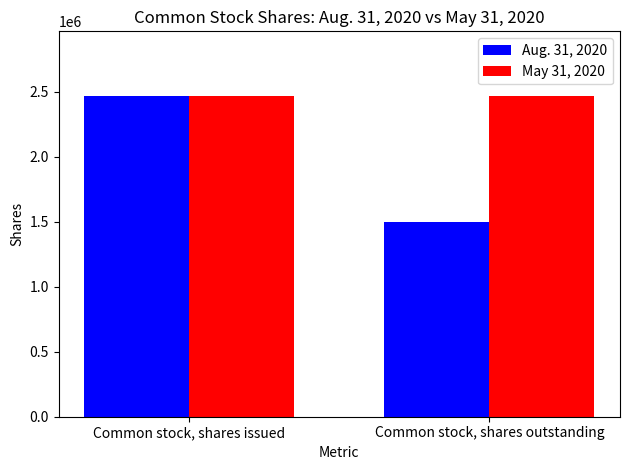

What position from the right is Common stock, shares outstanding?

1